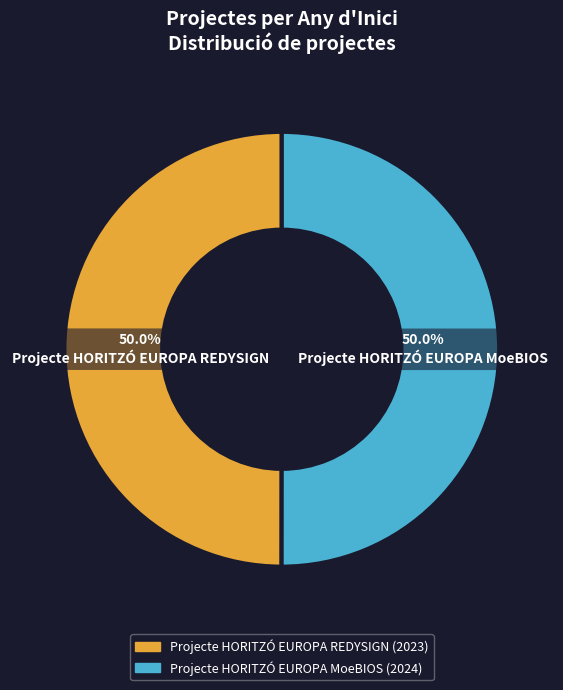

What is the ratio of the value at Projecte HORITZÓ EUROPA MoeBIOS to the value at Projecte HORITZÓ EUROPA REDYSIGN?

1.0